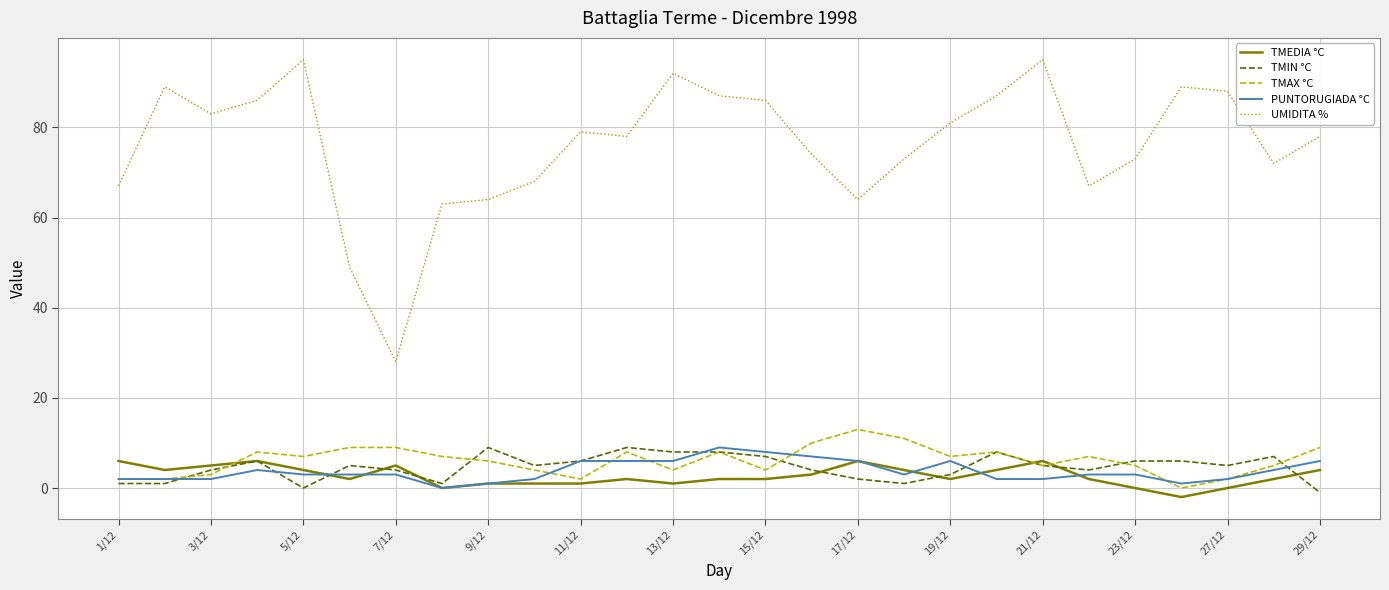

True or false: UMIDITA % and TMAX °C intersect in this chart.

False